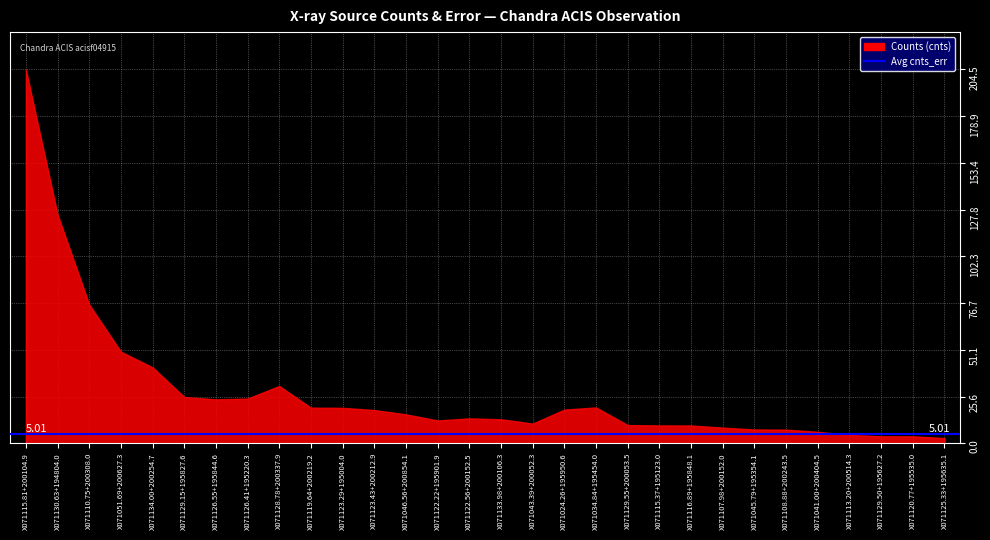

Between X071051.69+200627.3 and X071129.15+195827.6, which is larger?

X071051.69+200627.3